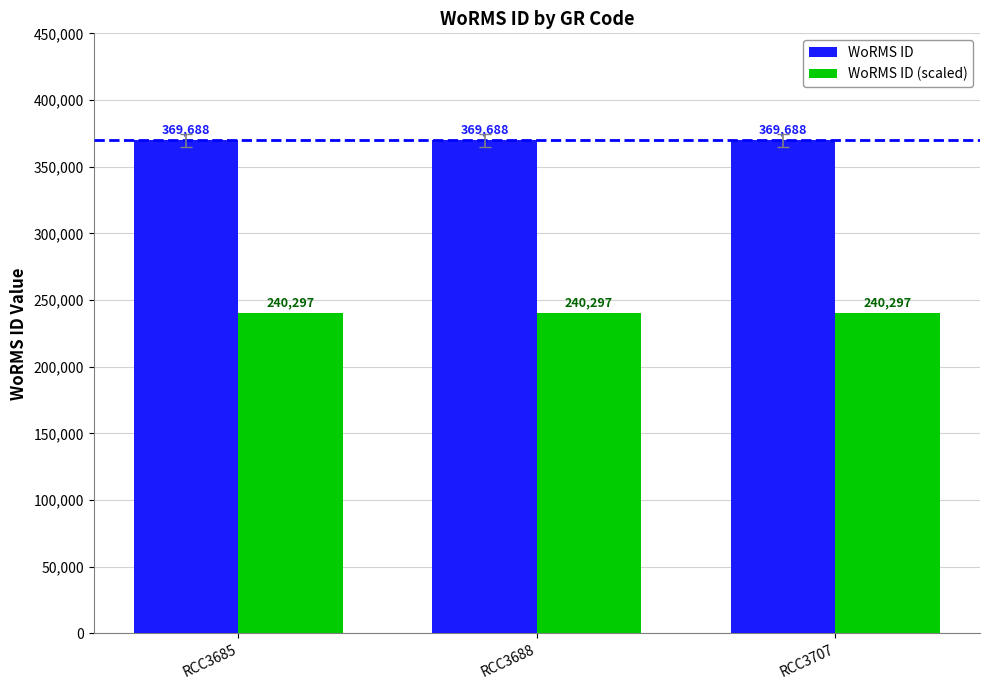

How many categories are shown in the chart?

3